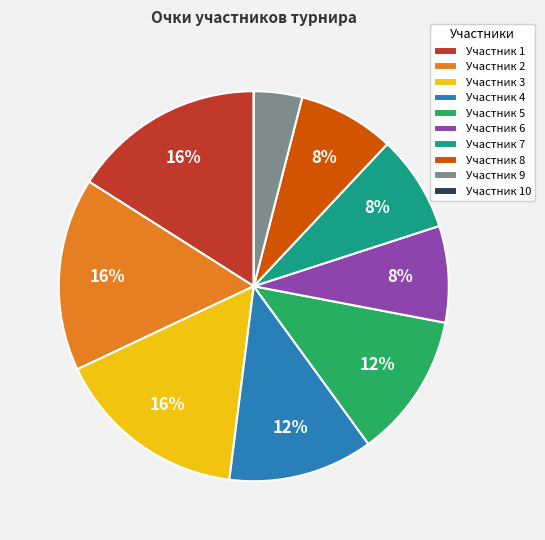

To the nearest percent, what is the average slice percentage?

10%